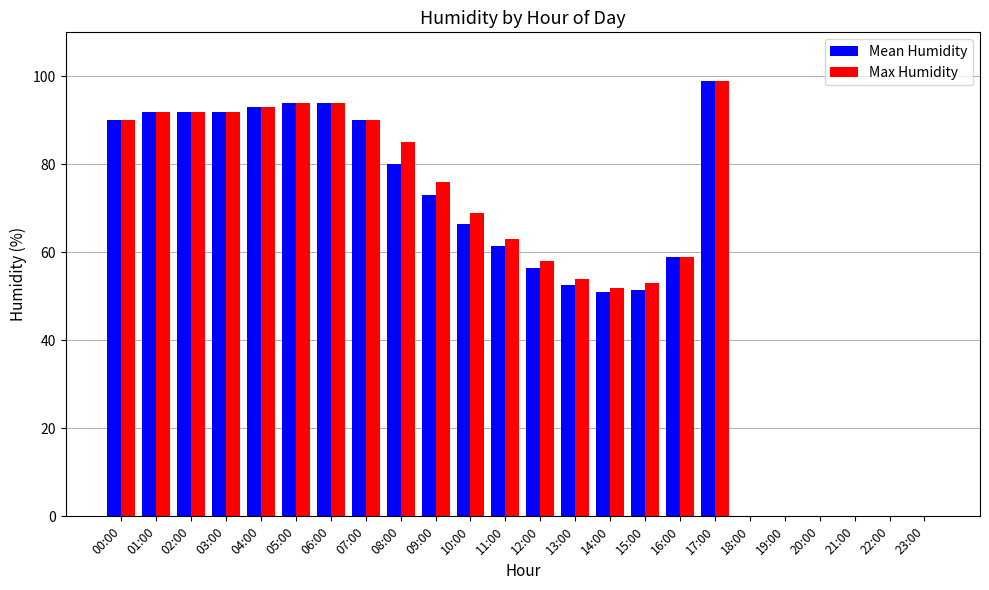

True or false: Max Humidity has a value of 21.8 at 16:00.

False